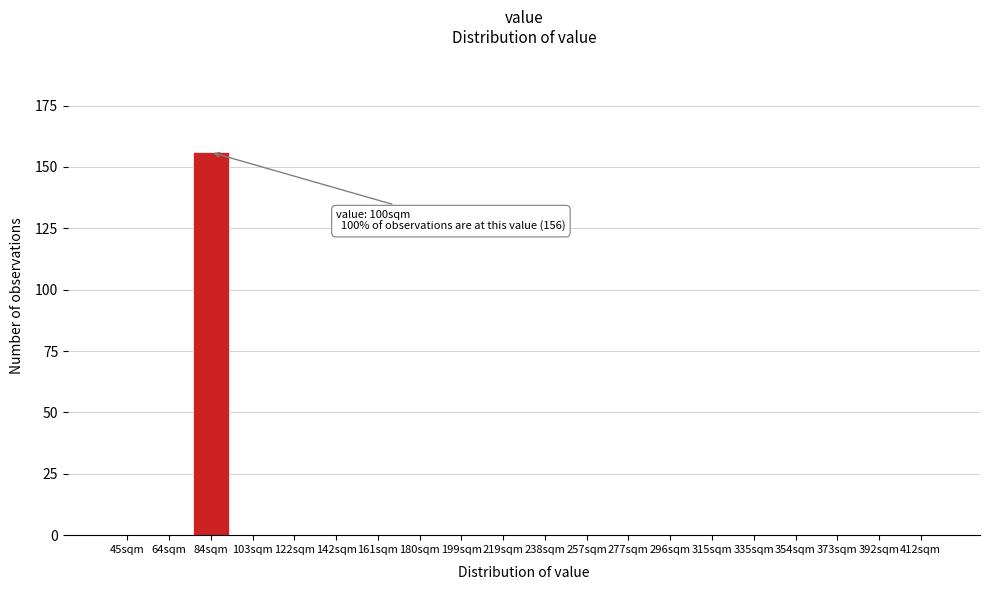

Reading left to right, list all the values displayed in this chart.

45sqm=0	64sqm=0	84sqm=156	103sqm=0	122sqm=0	142sqm=0	161sqm=0	180sqm=0	199sqm=0	219sqm=0	238sqm=0	257sqm=0	277sqm=0	296sqm=0	315sqm=0	335sqm=0	354sqm=0	373sqm=0	392sqm=0	412sqm=0